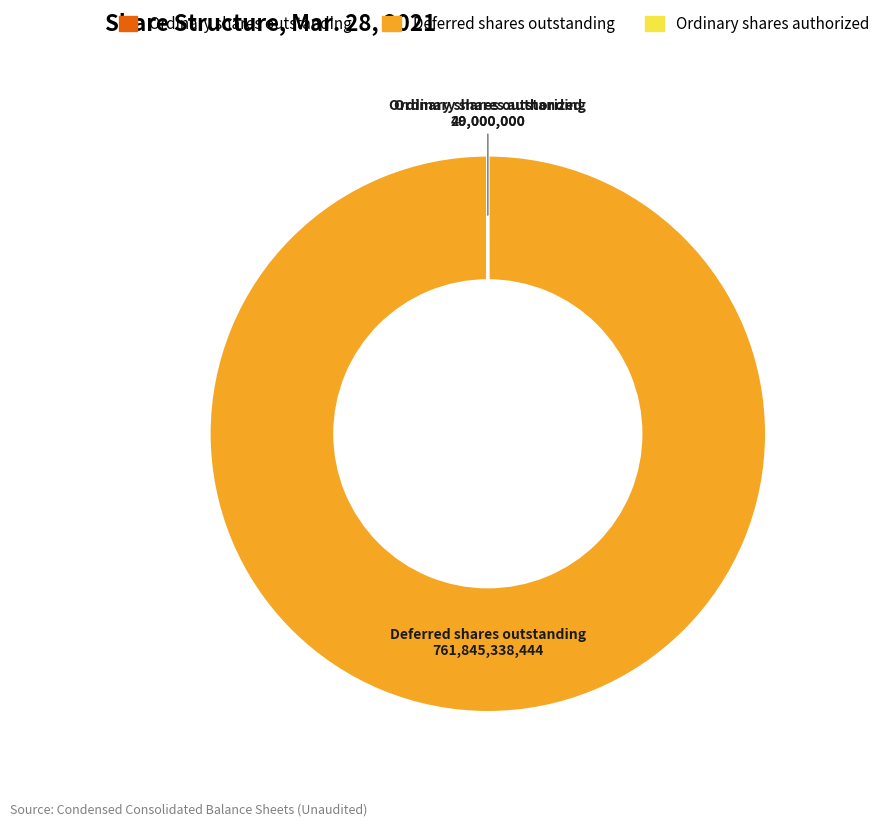

Which category has the biggest portion of the pie?

Deferred shares outstanding